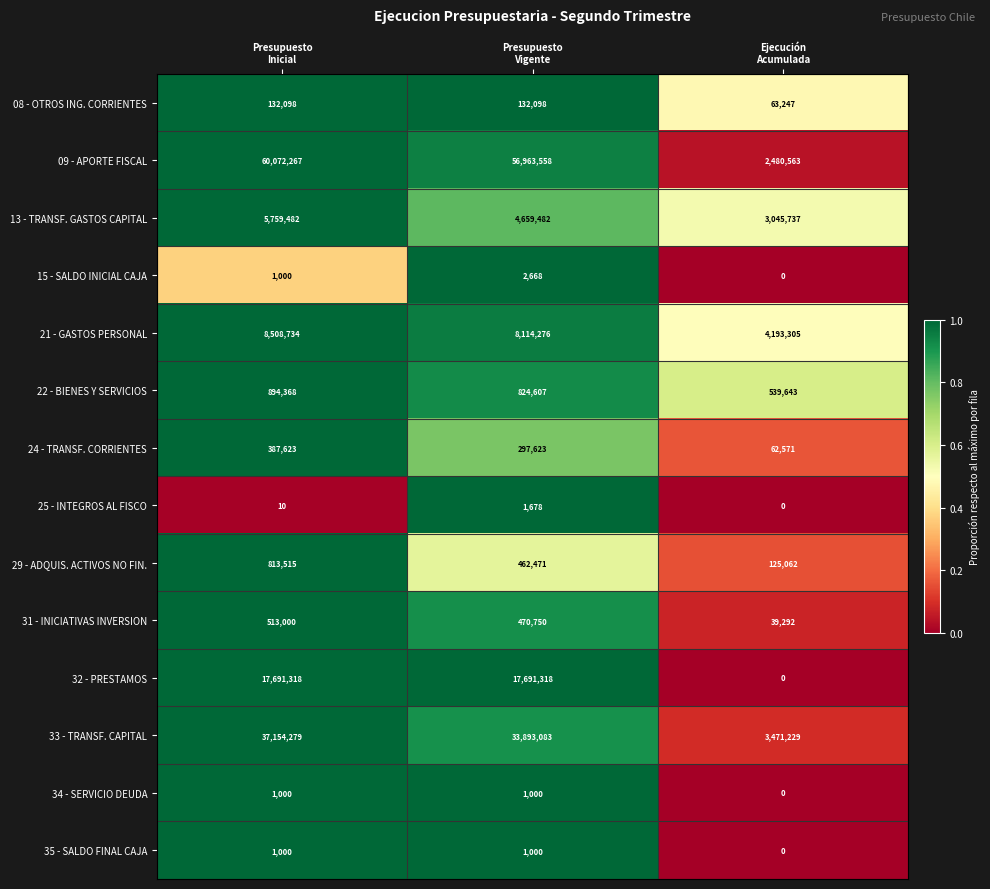

Which series has the largest total across all categories?

09 - APORTE FISCAL